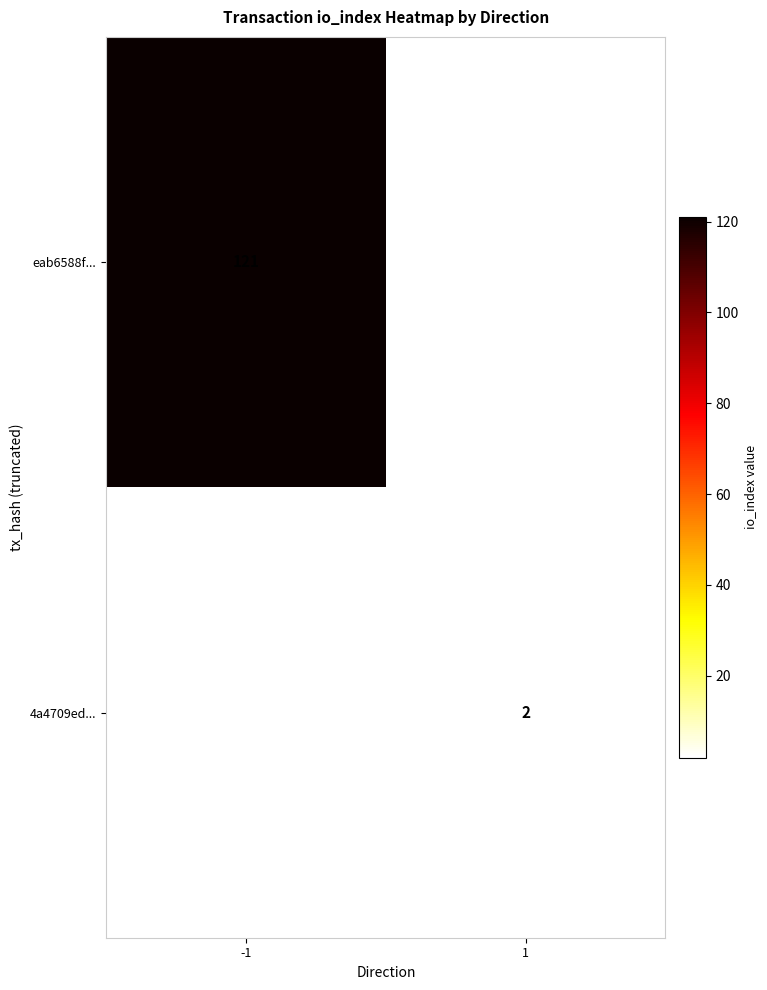

Is the value of eab6588f... at -1 greater than the value of 4a4709ed... at 1?

Yes